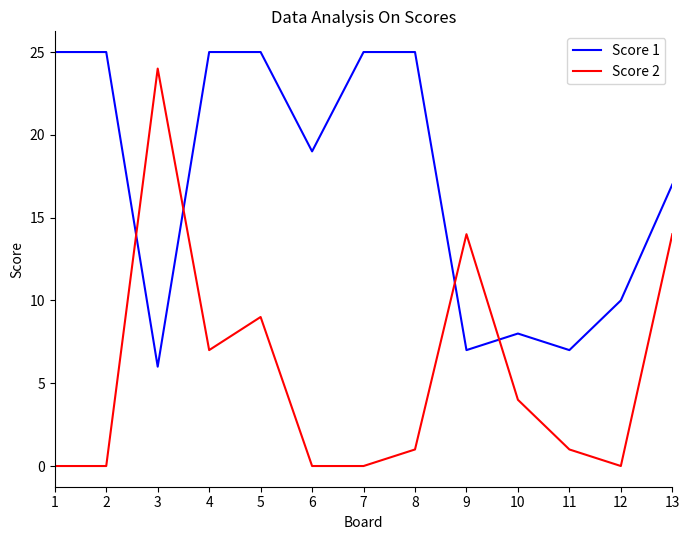

Rank the series by their average value, from lowest to highest.

Score 2, Score 1